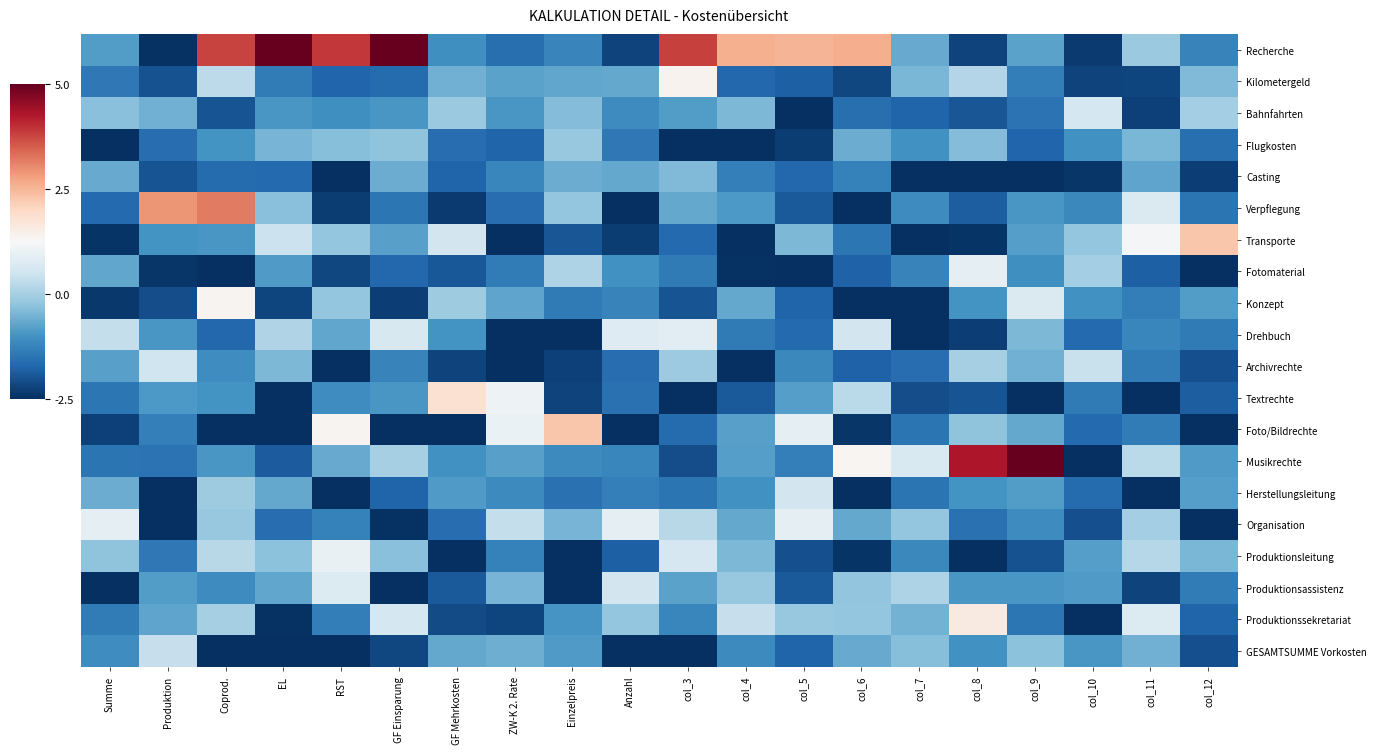

At which category does the chart reach its peak across all series?

GF Einsparung